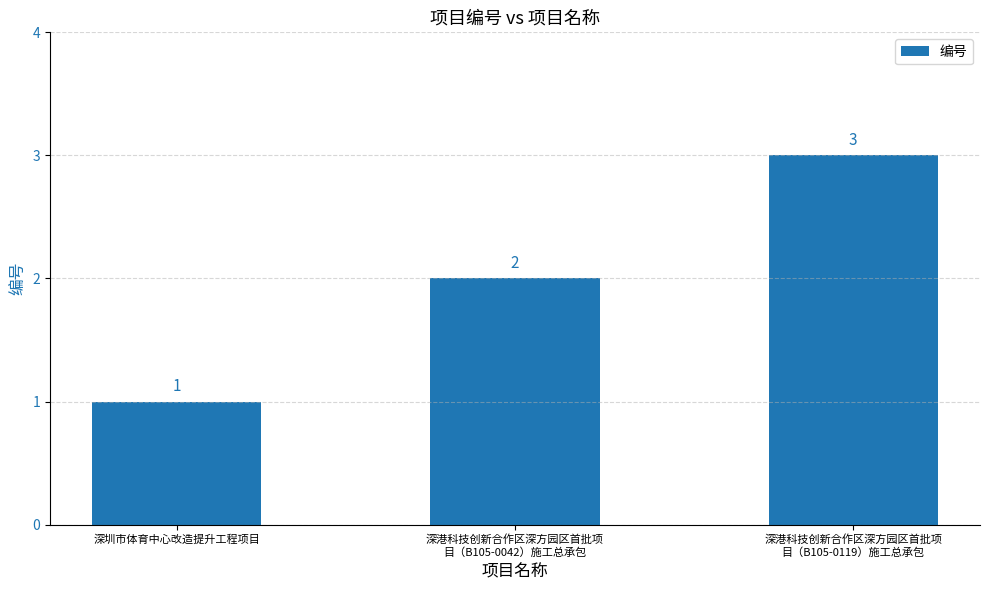

What is the sum of all values?

6